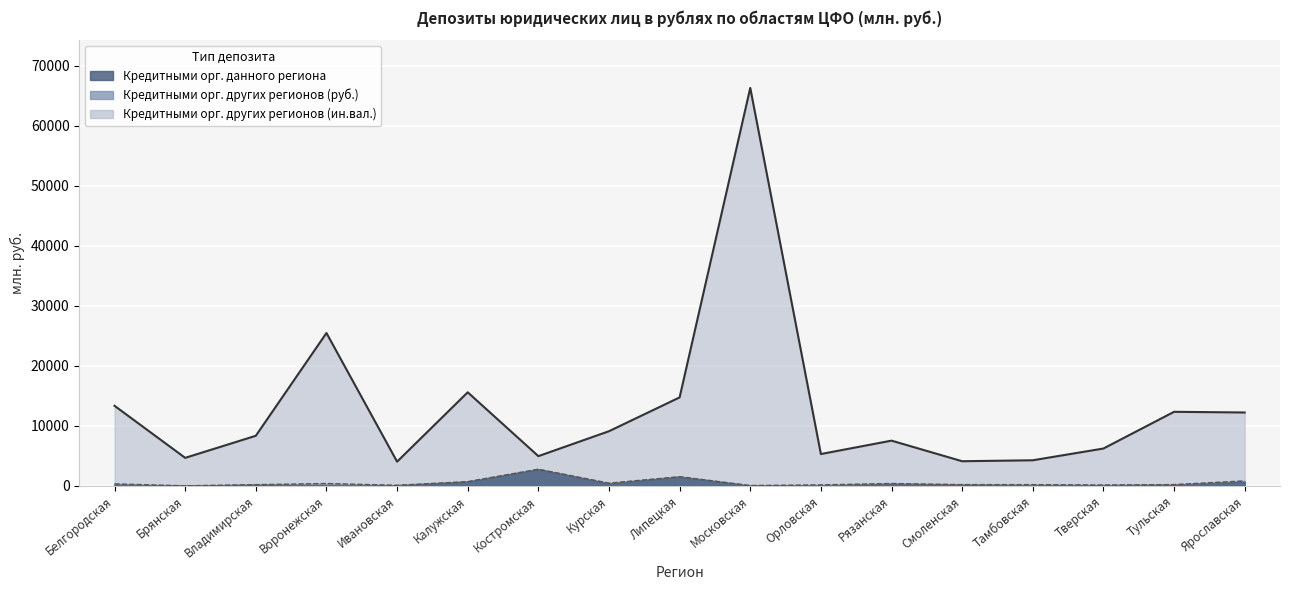

What is the sum of all Кредитными орг. данного региона values?

7543